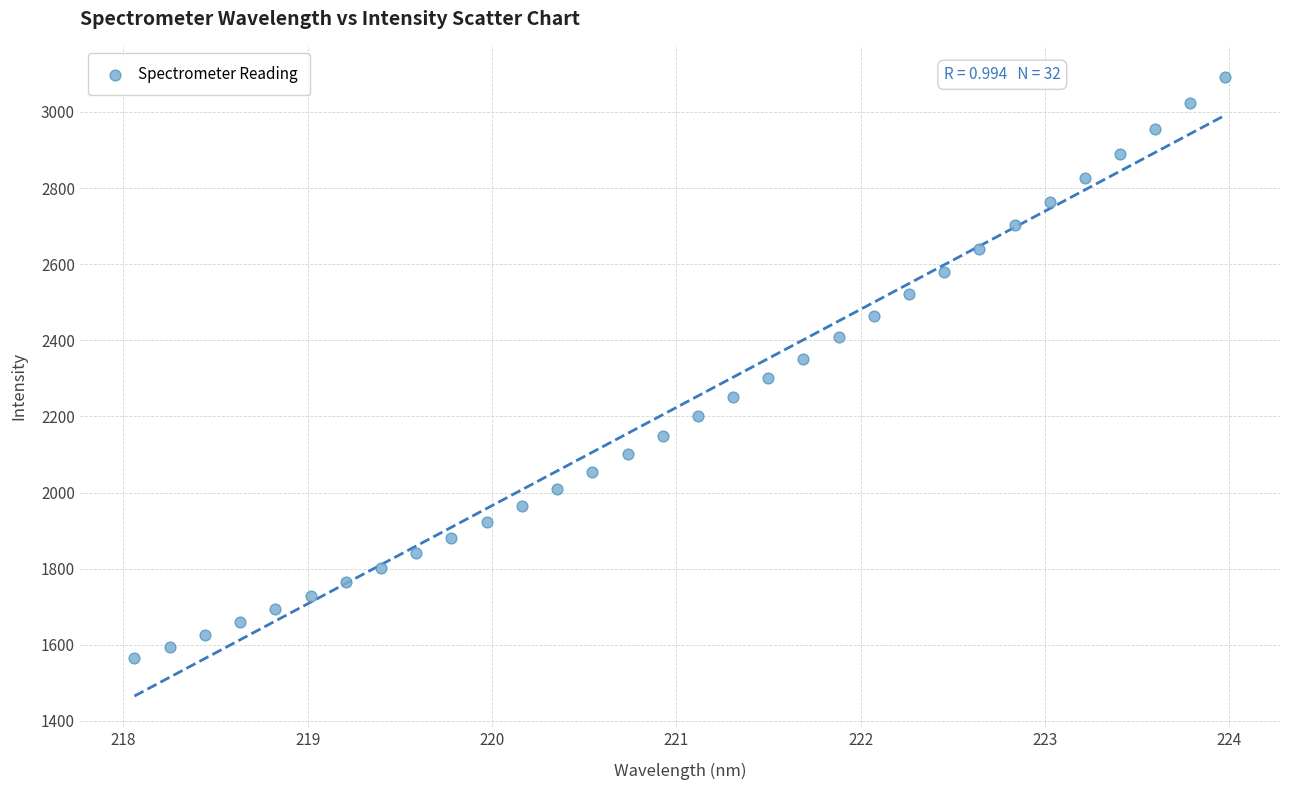

What is the range of X values (max minus min)?

5.9